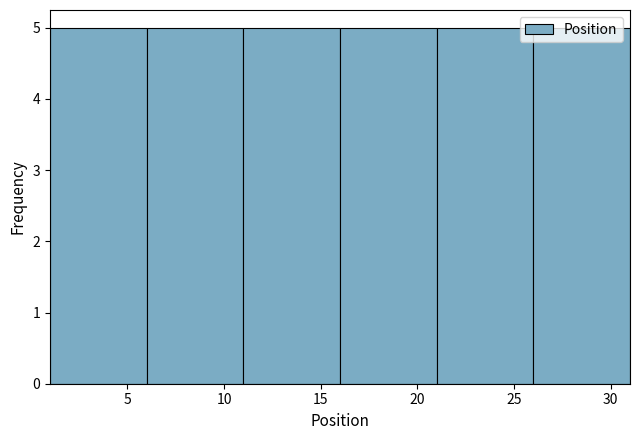

Reading left to right, list every bar in this chart as the range it spans on the x-axis followed by its height. The values are not printed on the chart, so give them approximately, as read against the axis.

1 to 6: 5
6 to 11: 5
11 to 16: 5
16 to 21: 5
21 to 26: 5
26 to 31: 5